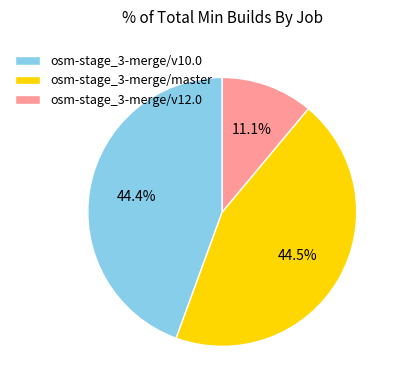

Count the number of slices in the pie.

3